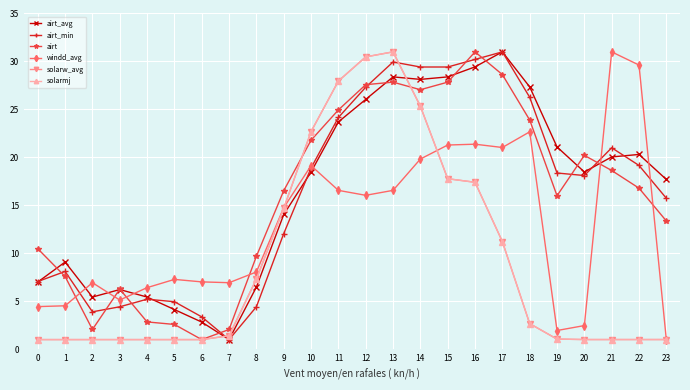

Read the solarmj value at 12.

30.5